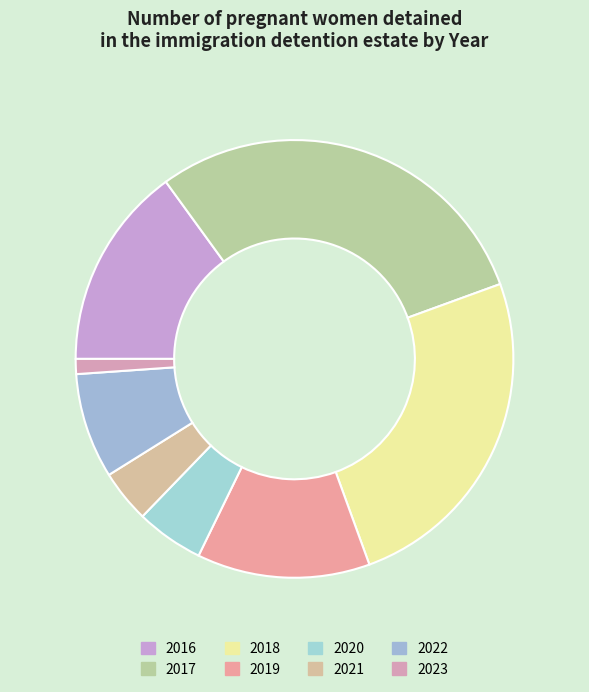

To the nearest percent, what is the difference between the 2018 and 2017 slice percentages?

4%